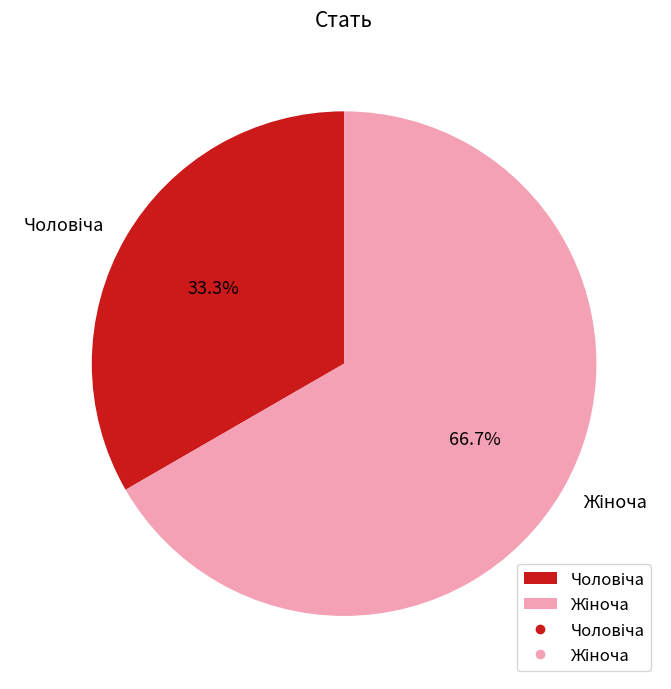

How many segments does this pie chart have?

2